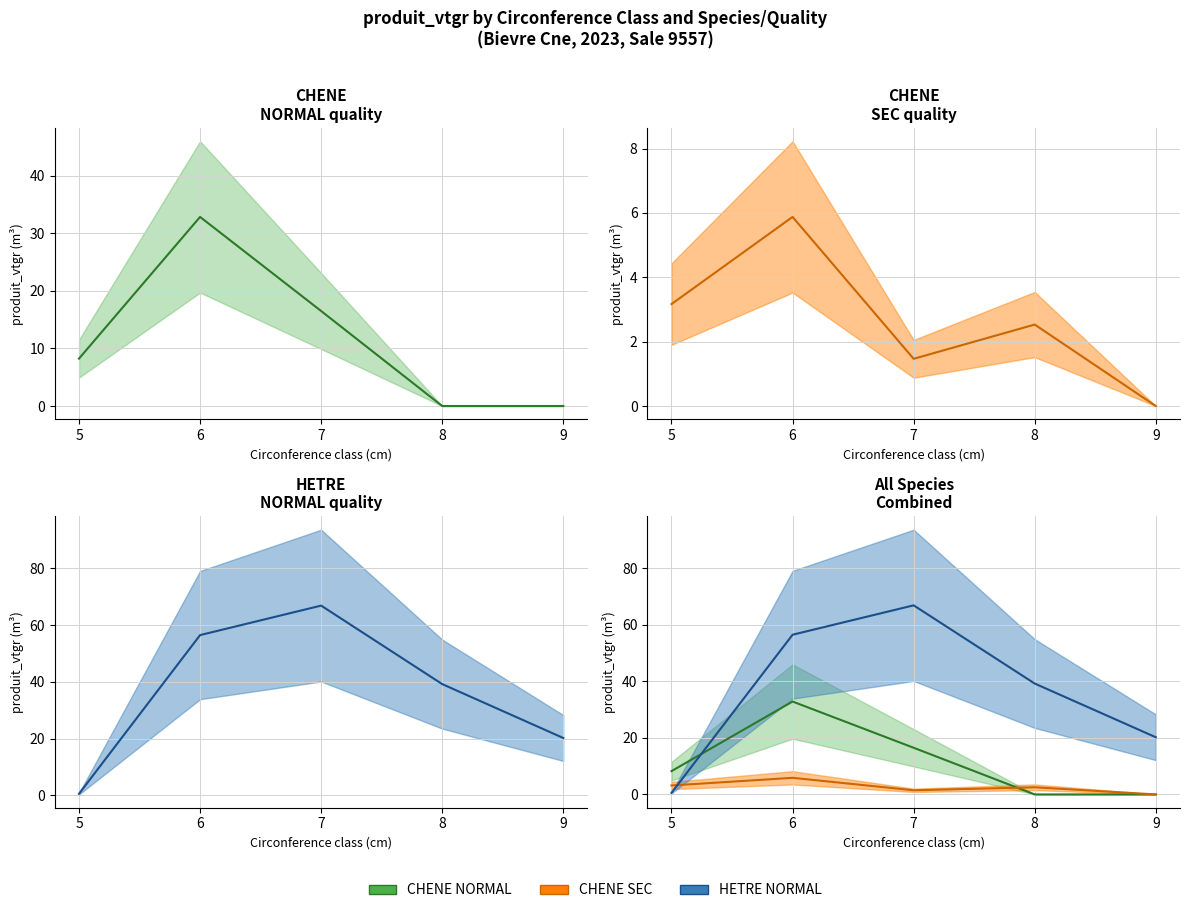

Between which two adjacent categories do HETRE NORMAL and CHENE NORMAL first intersect?

5 and 6